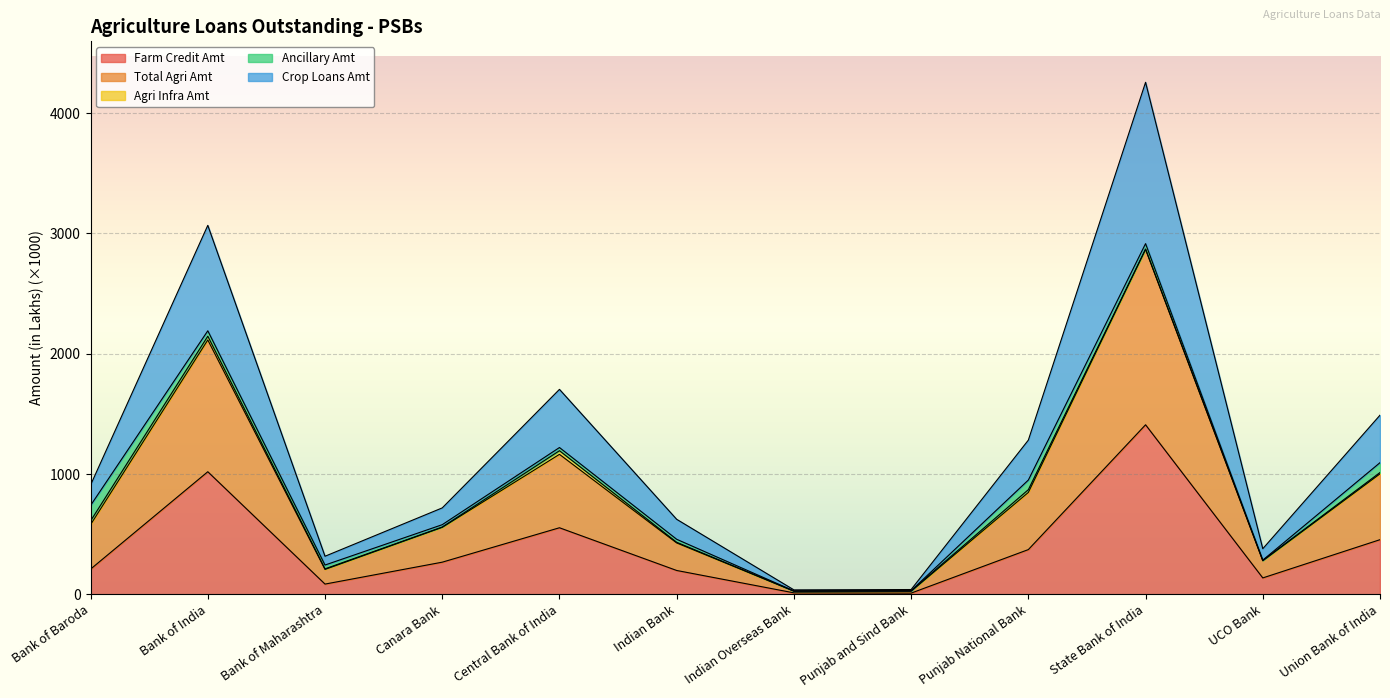

Which has a higher value, Canara Bank or Indian Overseas Bank?

Canara Bank